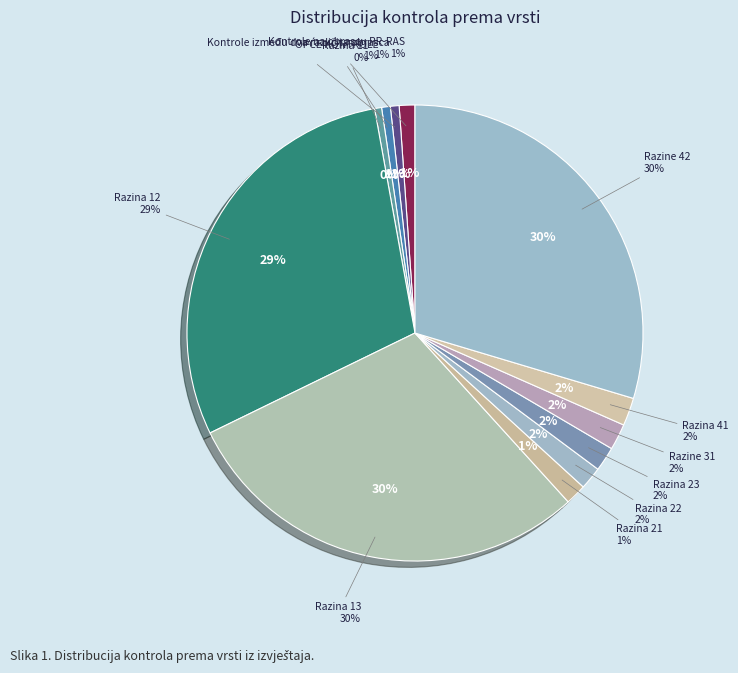

The Razina 21 slice represents 11% of the pie. True or false?

False